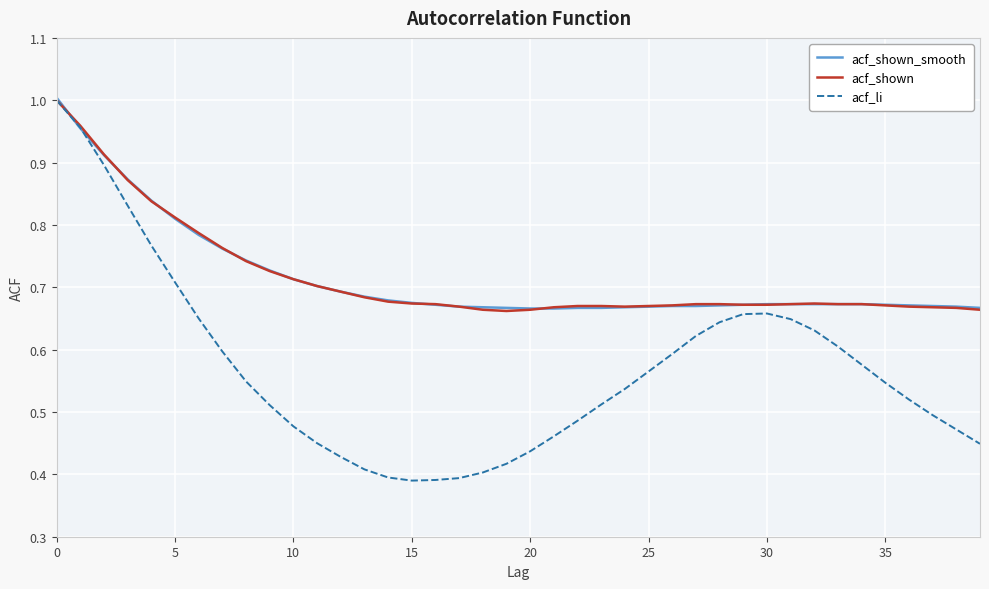

Which series has the widest spread of values?

acf_li